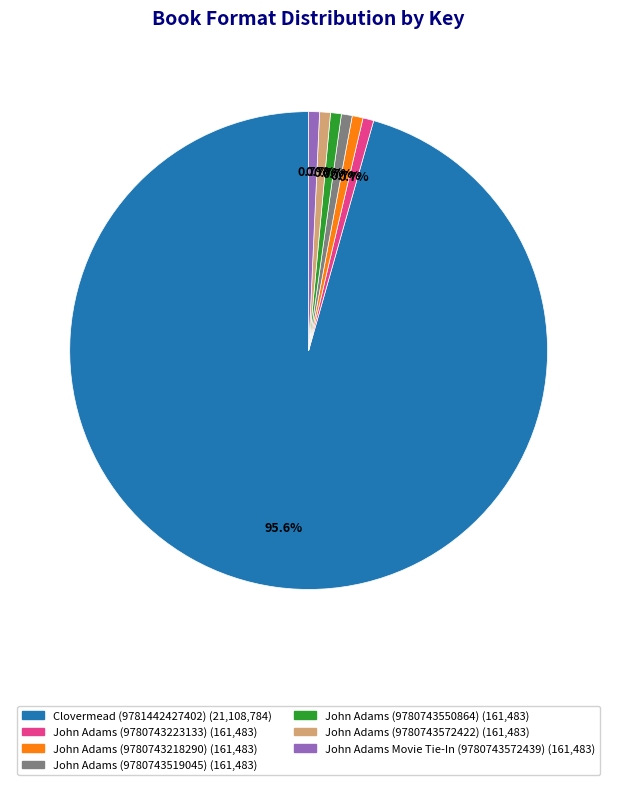

Combined, do John Adams (9780743223133) and John Adams (9780743519045) account for over 50%?

No